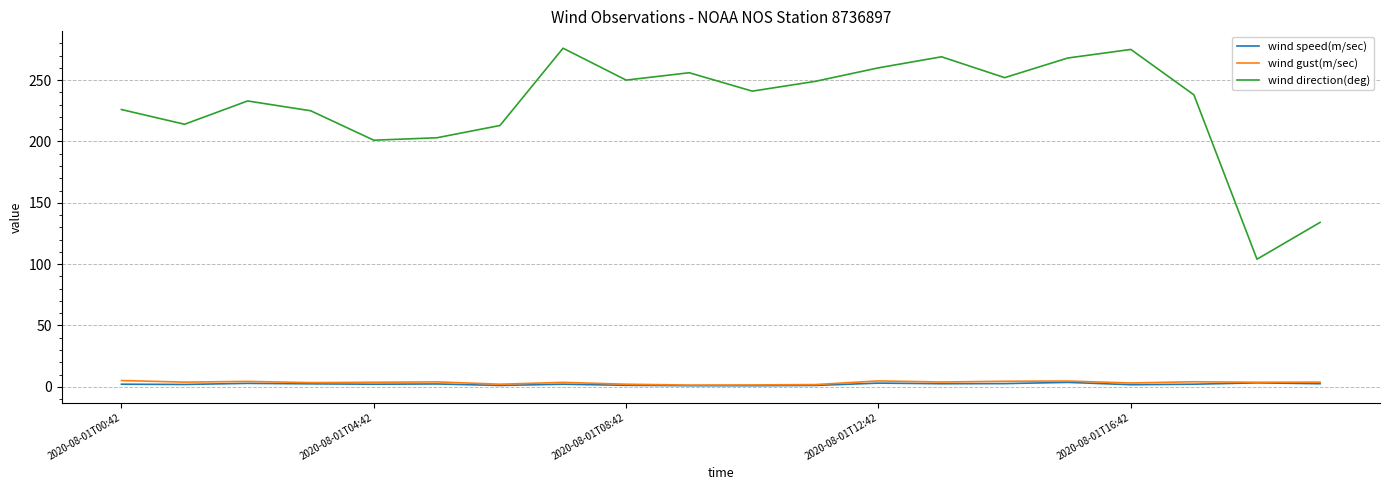

What is the difference between the maximum and minimum values in the wind gust(m/sec) series?

3.7